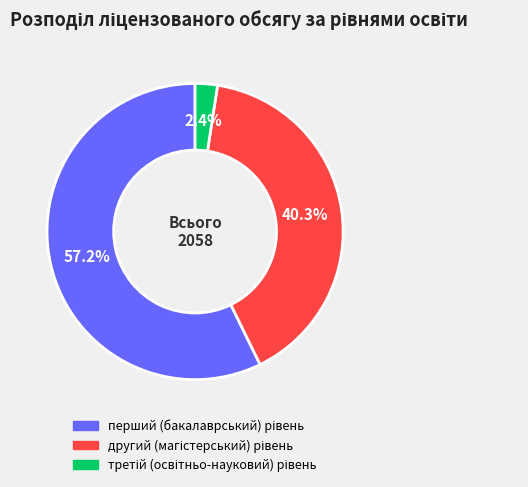

Does any single category account for the majority?

Yes